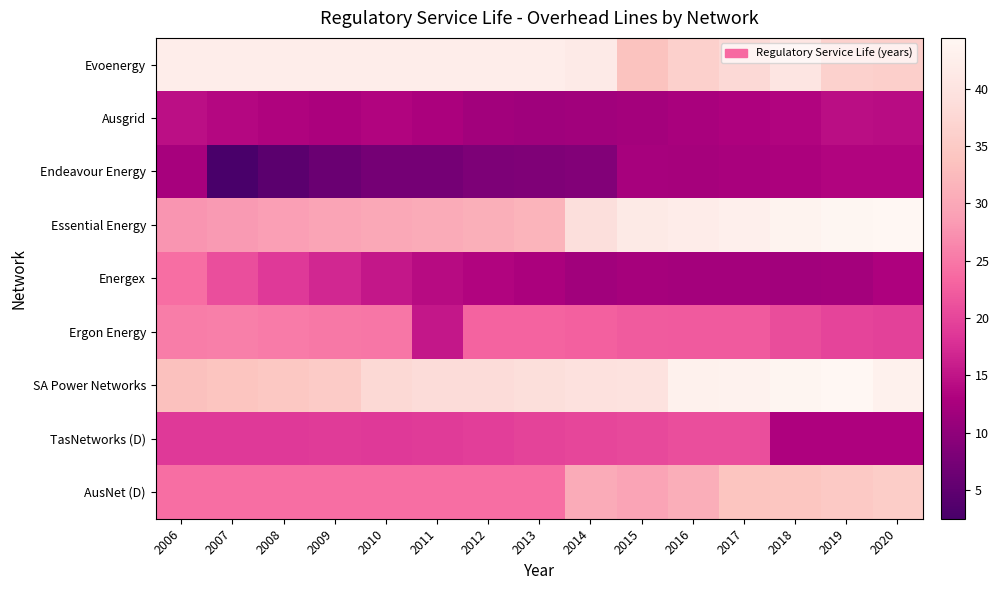

What is the greatest value displayed?

44.4